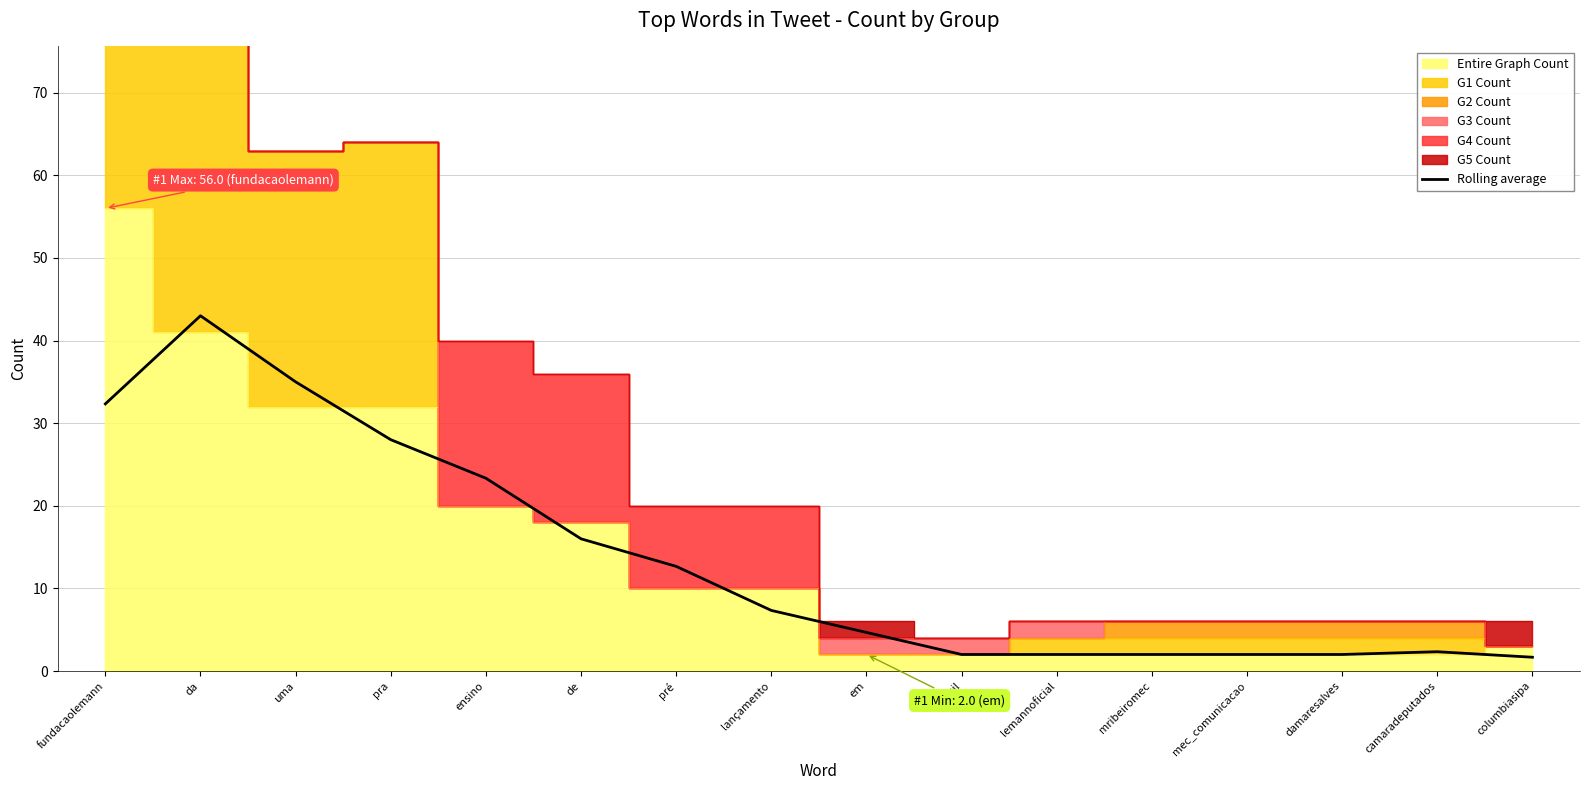

At which category does the data reach its first local peak?

da